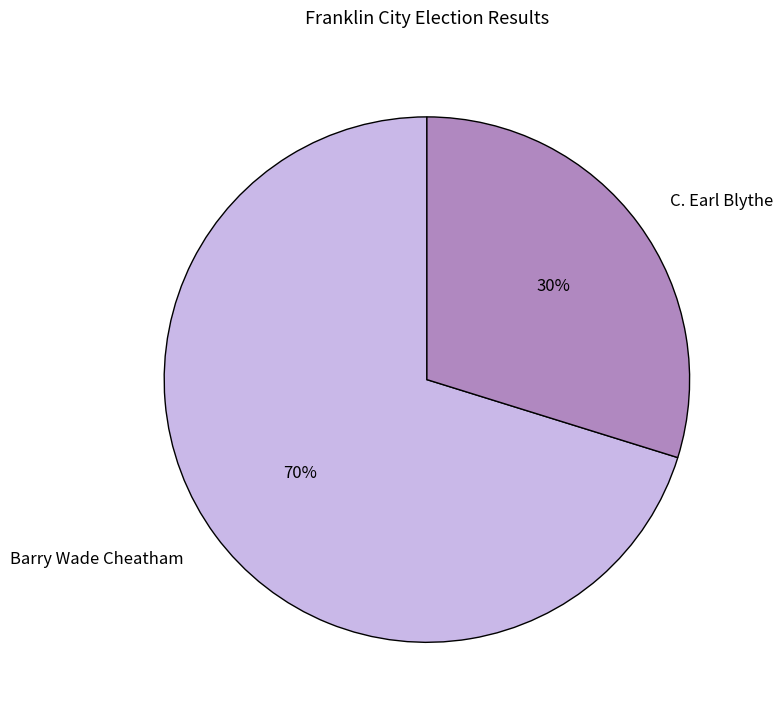

To the nearest percent, what is the average slice percentage?

50%